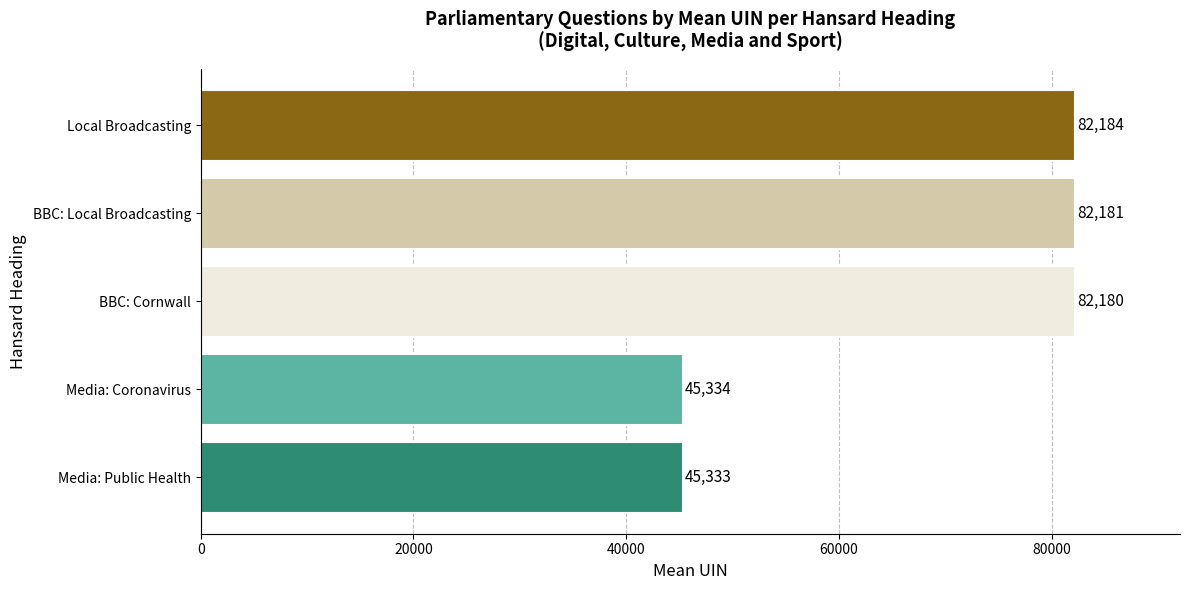

How many bars are there in total?

5